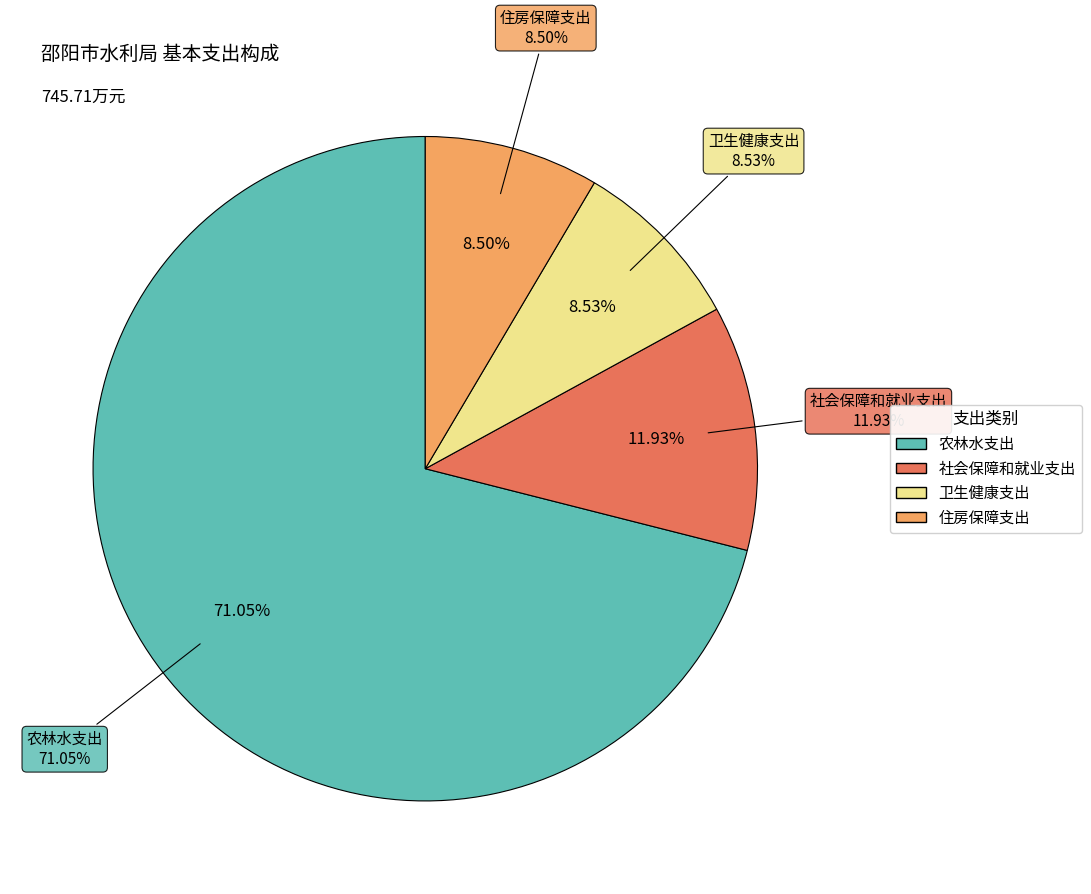

What percentage is the 住房保障支出 slice, to the nearest percent?

8%